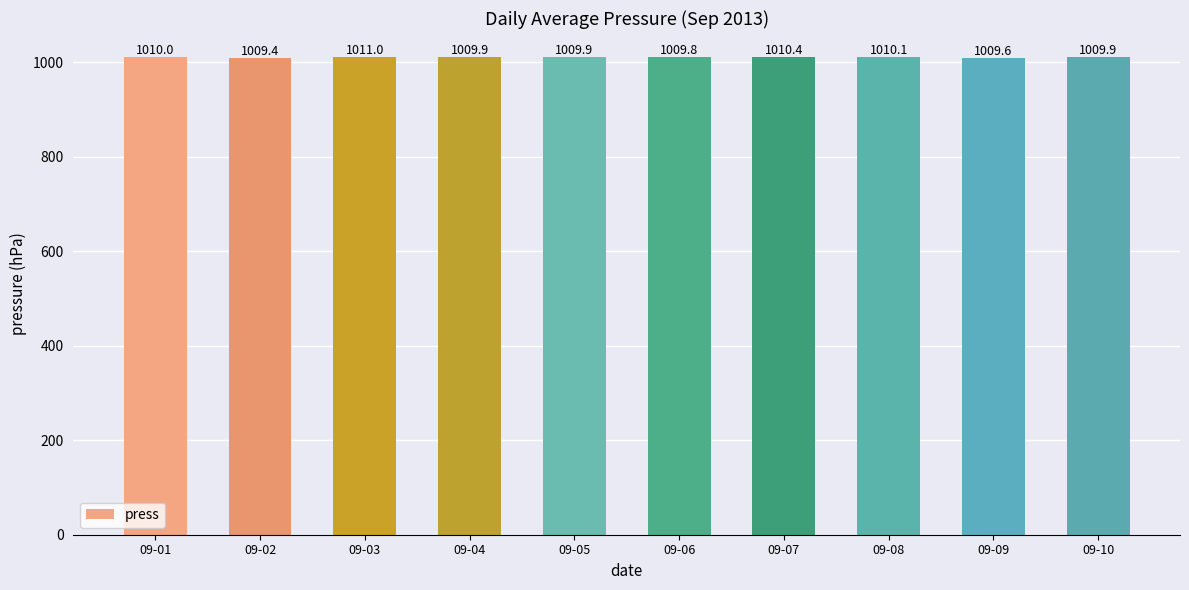

How many series are shown in this chart?

1